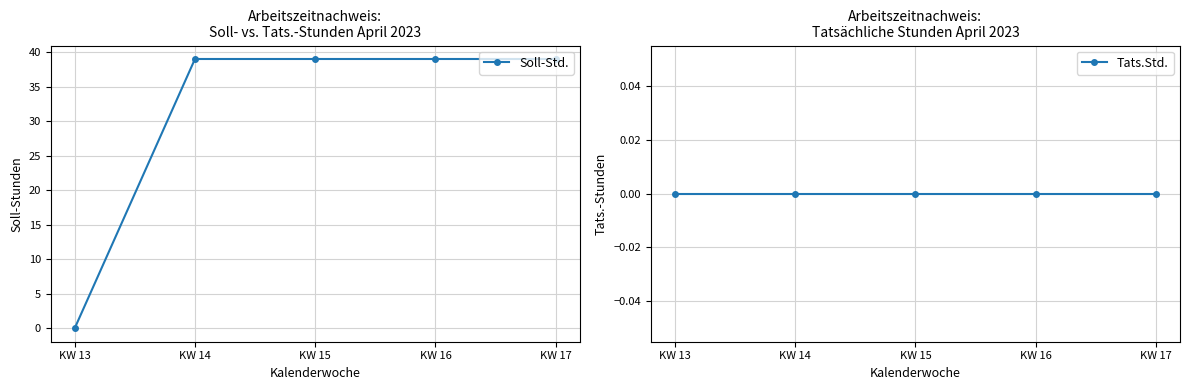

Rank the series by their average value, from highest to lowest.

Soll-Std., Tats.Std.